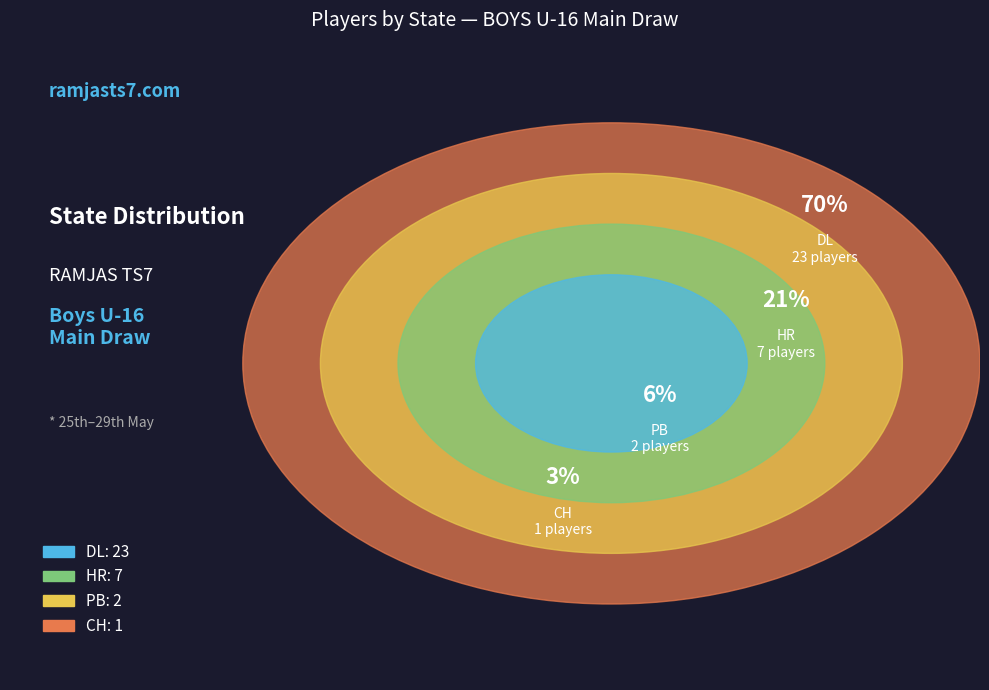

What is the change in value from HR to CH?

-6